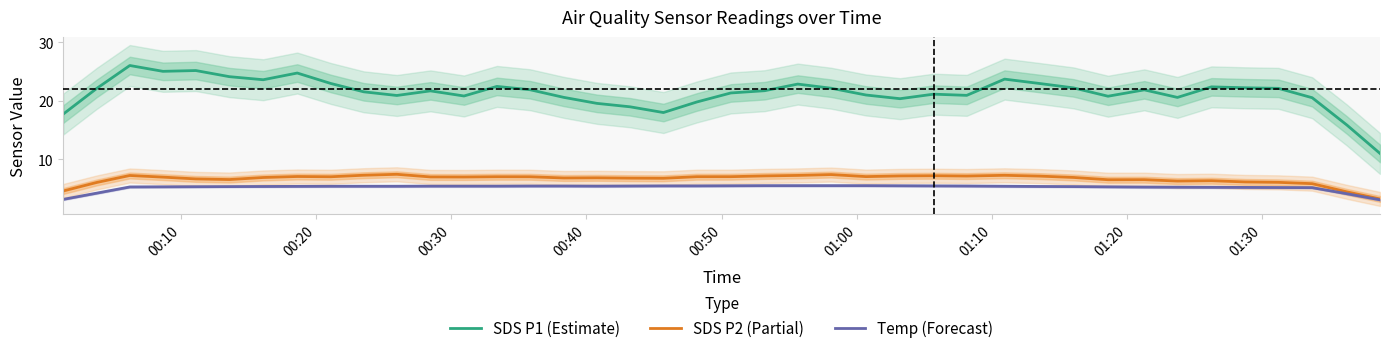

What is the minimum value for SDS P1 (Estimate)?

11.0